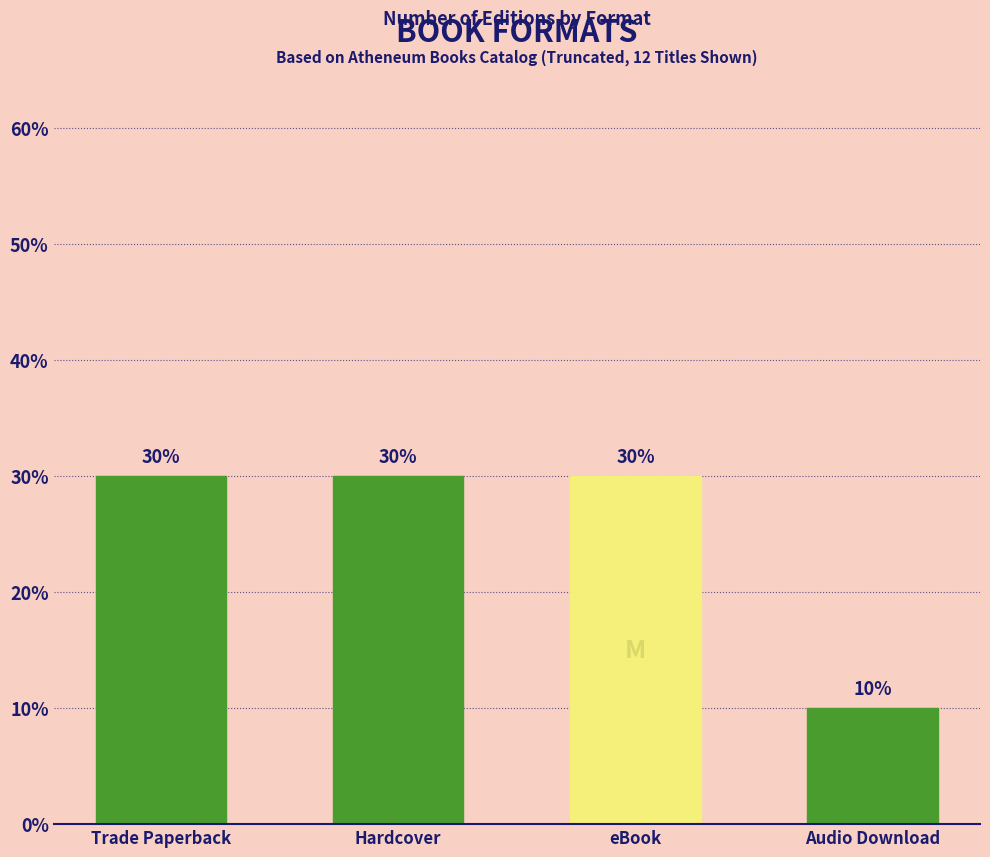

Is it true that the value at Audio Download is 10?

True